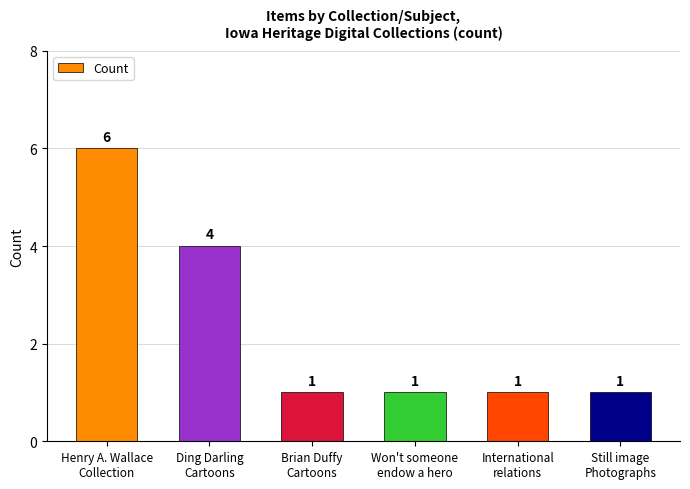

What is the greatest value displayed?

6